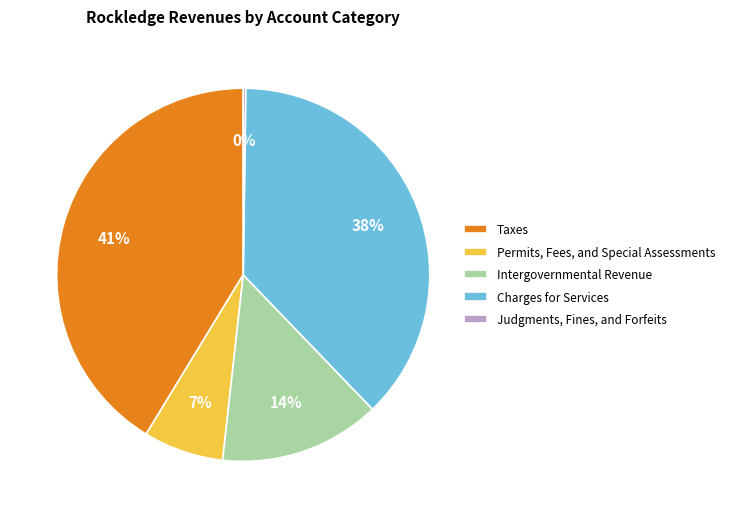

Combined, do Charges for Services and Taxes account for over 50%?

Yes